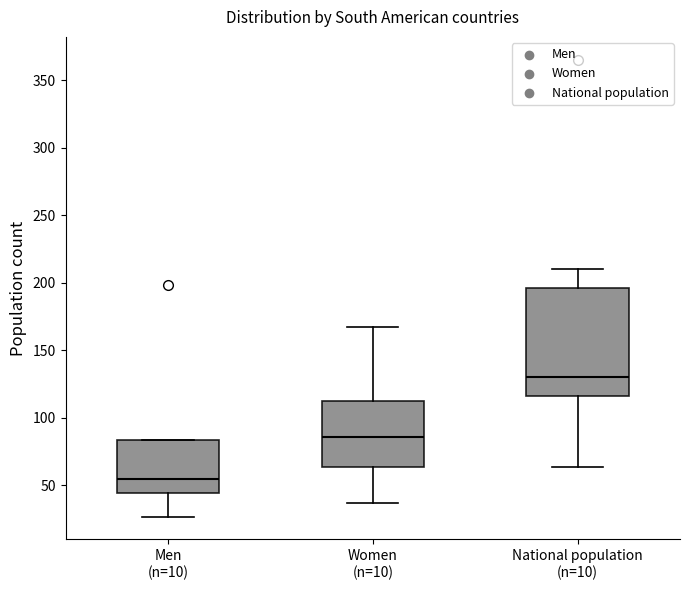

Reading left to right, transcribe this box plot: for each box, give where its median line is, the range the box spans, and where its two whiskers end, as read against the y-axis. The values are not printed on the chart, so give them approximately, as read against the axis.

Men (n=10): median 55, box 45 to 85, whiskers 25 to 85
Women (n=10): median 85, box 65 to 115, whiskers 35 to 165
National population (n=10): median 130, box 115 to 195, whiskers 65 to 210